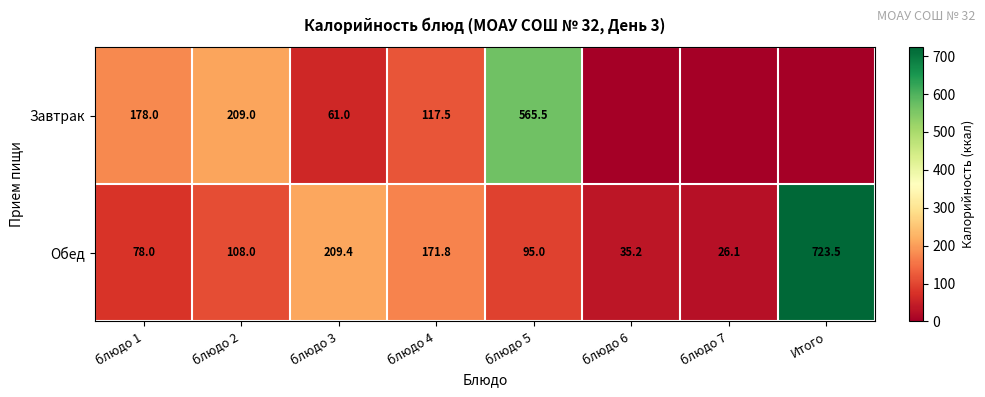

What is the total value across all series at блюдо 1?

256.0